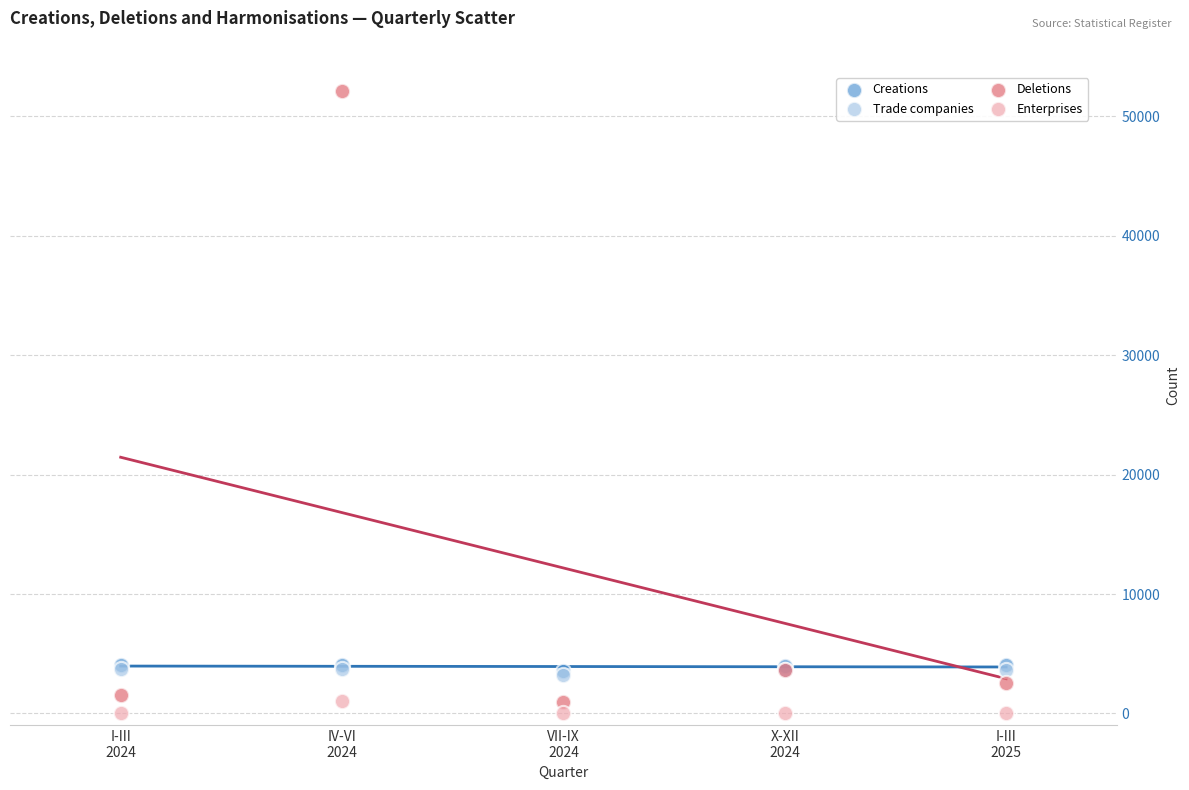

Which series has the largest Y range (max minus min)?

Deletions